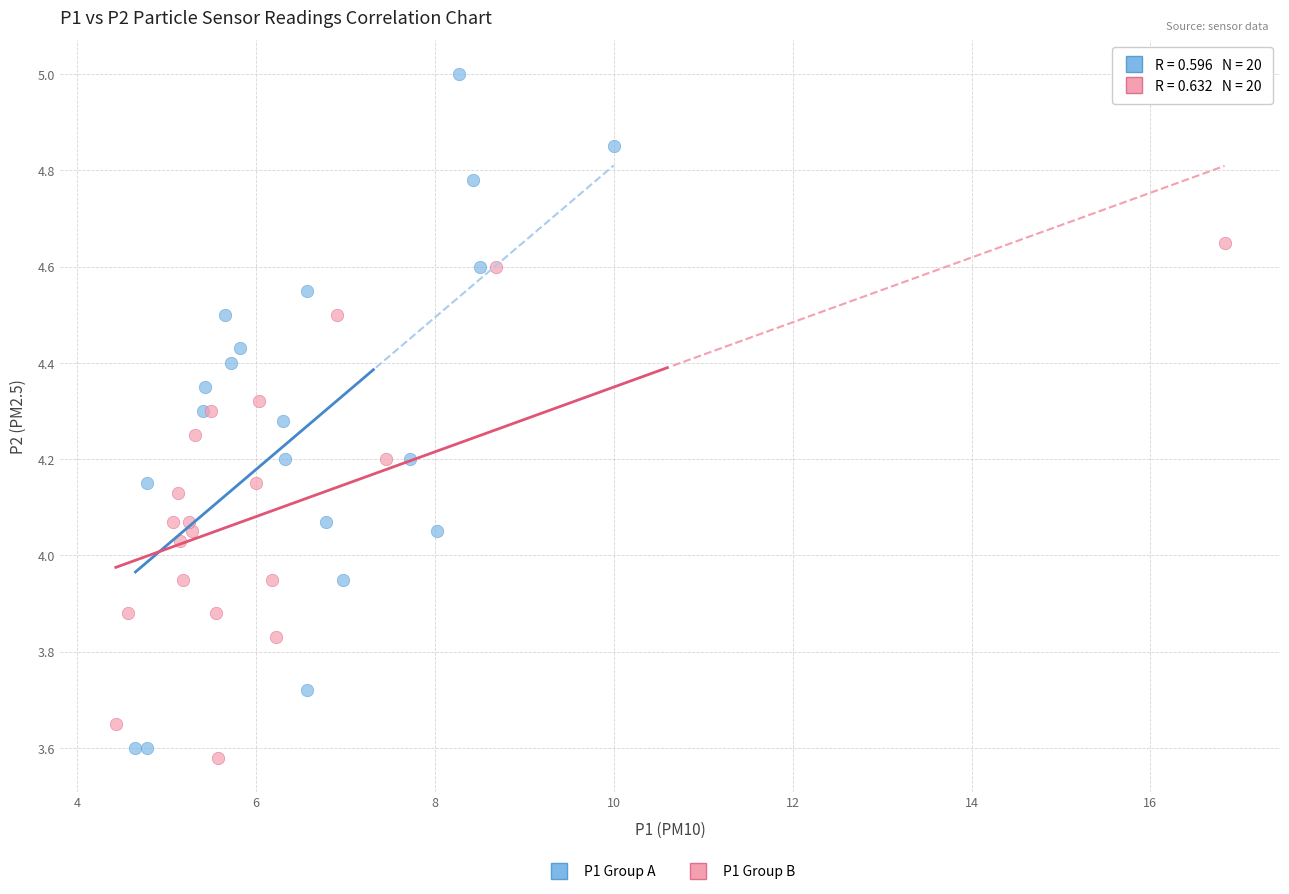

Which series contains the highest Y value?

P1 Group A